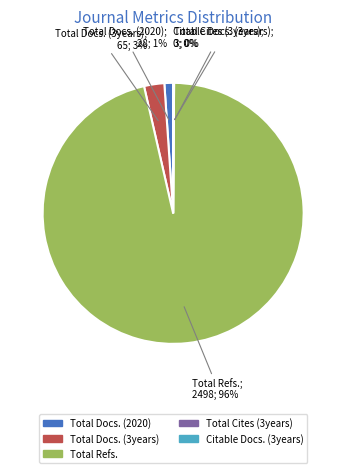

Is Total Refs. the majority of the pie?

Yes